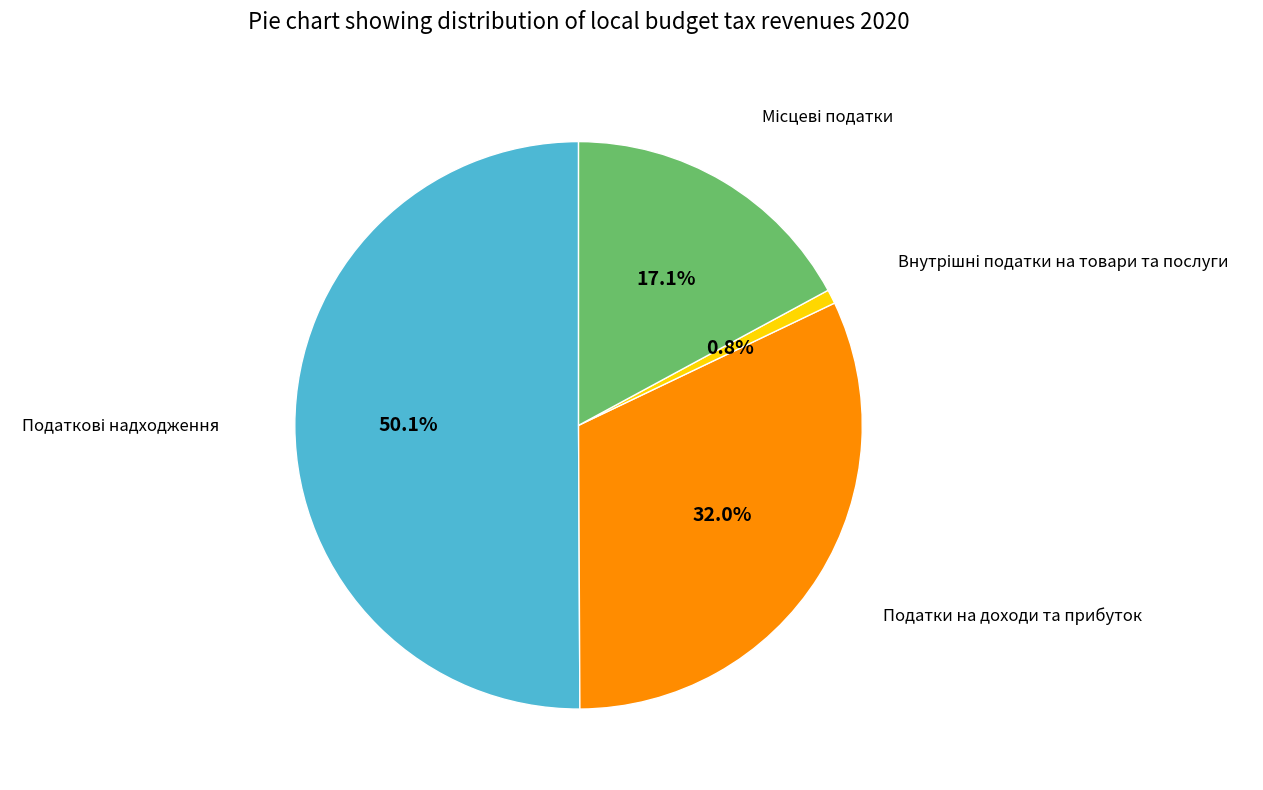

Which slice is the largest?

Податкові надходження